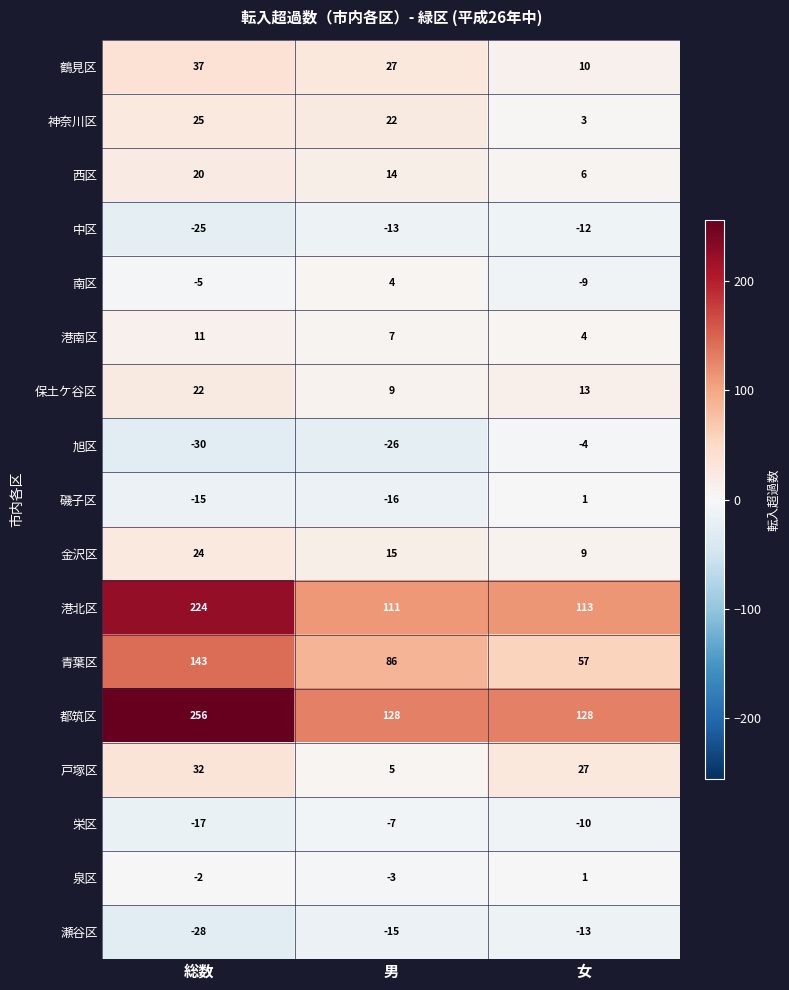

How many data points does each series have?

3